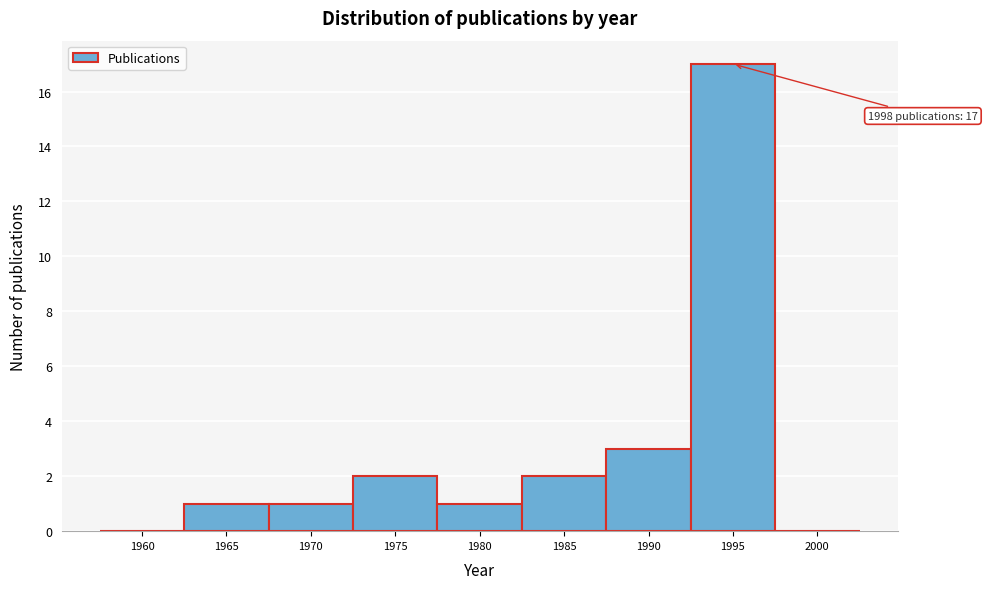

Reading left to right, transcribe all the data shown in this chart.

1960=0	1965=1	1970=1	1975=2	1980=1	1985=2	1990=3	1995=17	2000=0